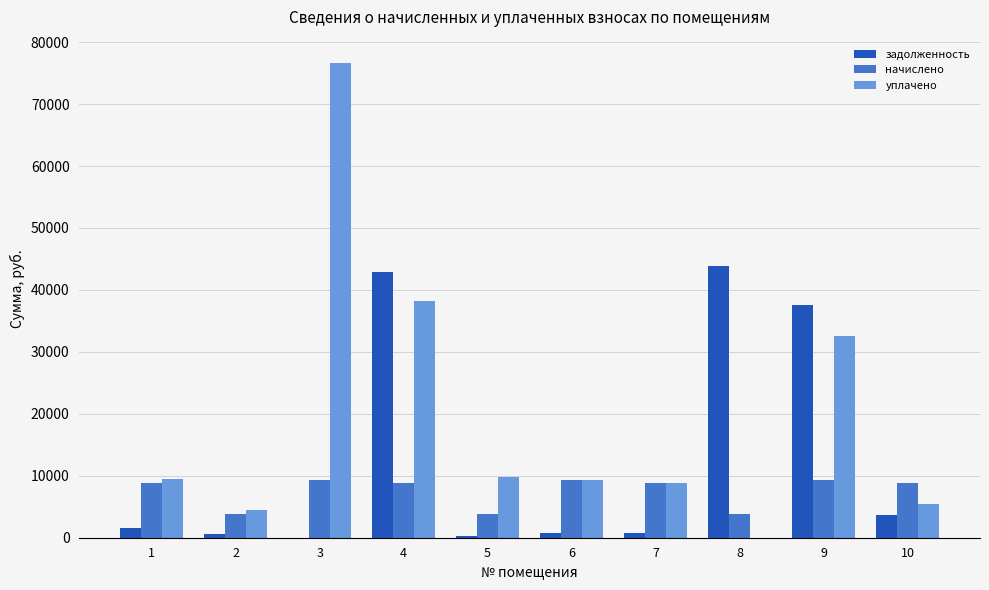

Are the bars grouped side by side (vs. stacked)?

Yes